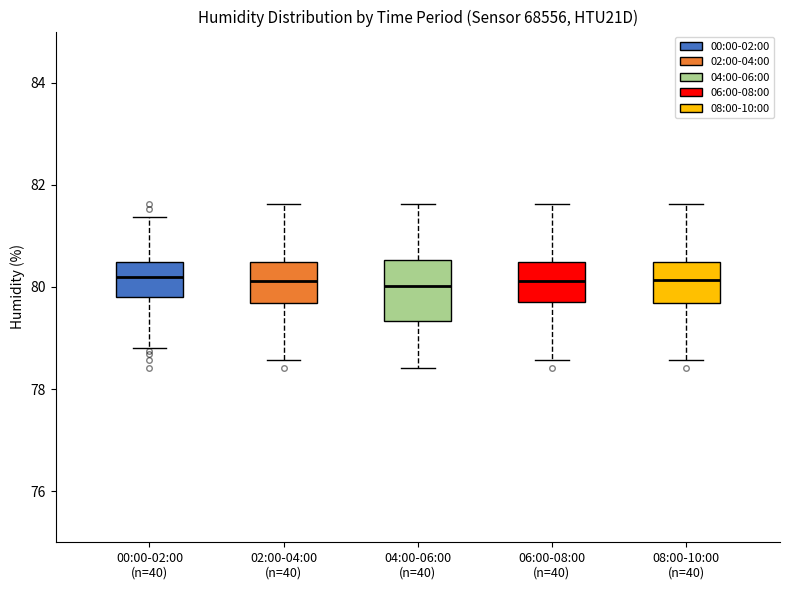

Which box is the tallest, from its lower edge to its upper edge?

04:00-06:00 (n=40)